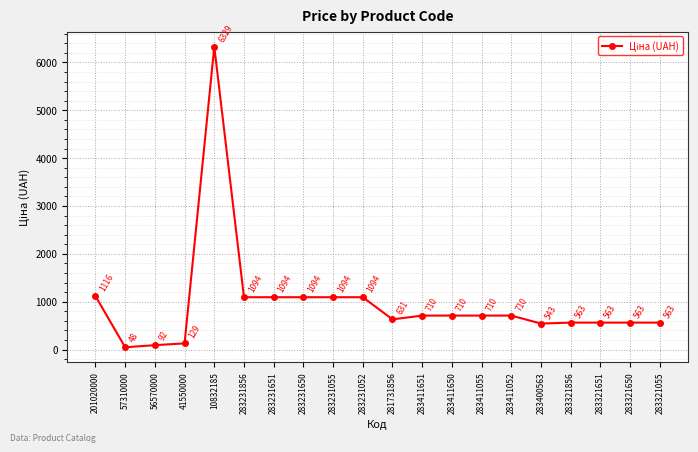

The value at 283231055 is 1093.5. True or false?

True